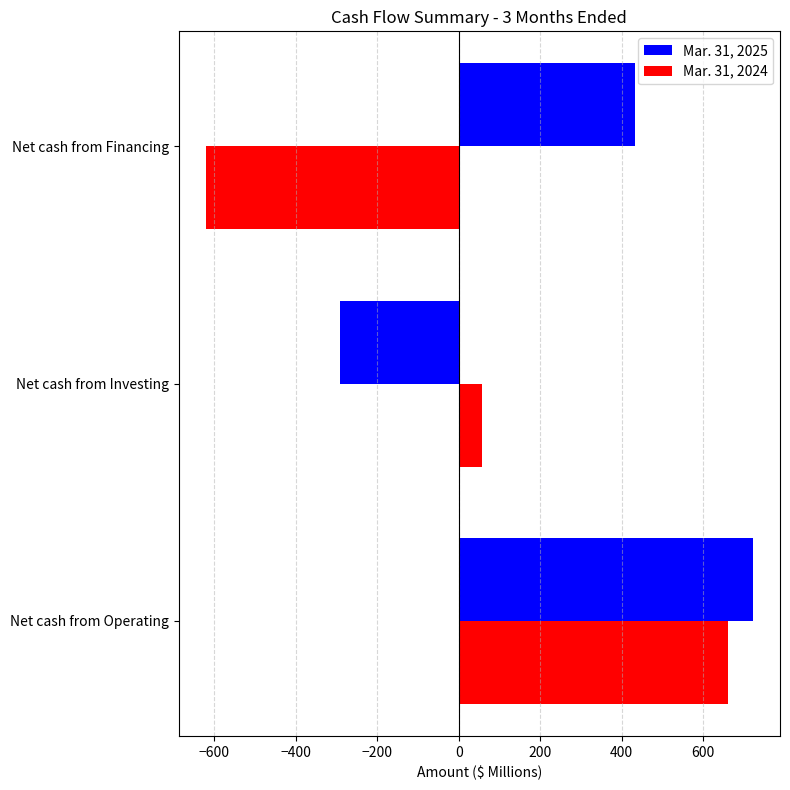

Where is Mar. 31, 2025 nearest to the value 215?

Net cash from Financing